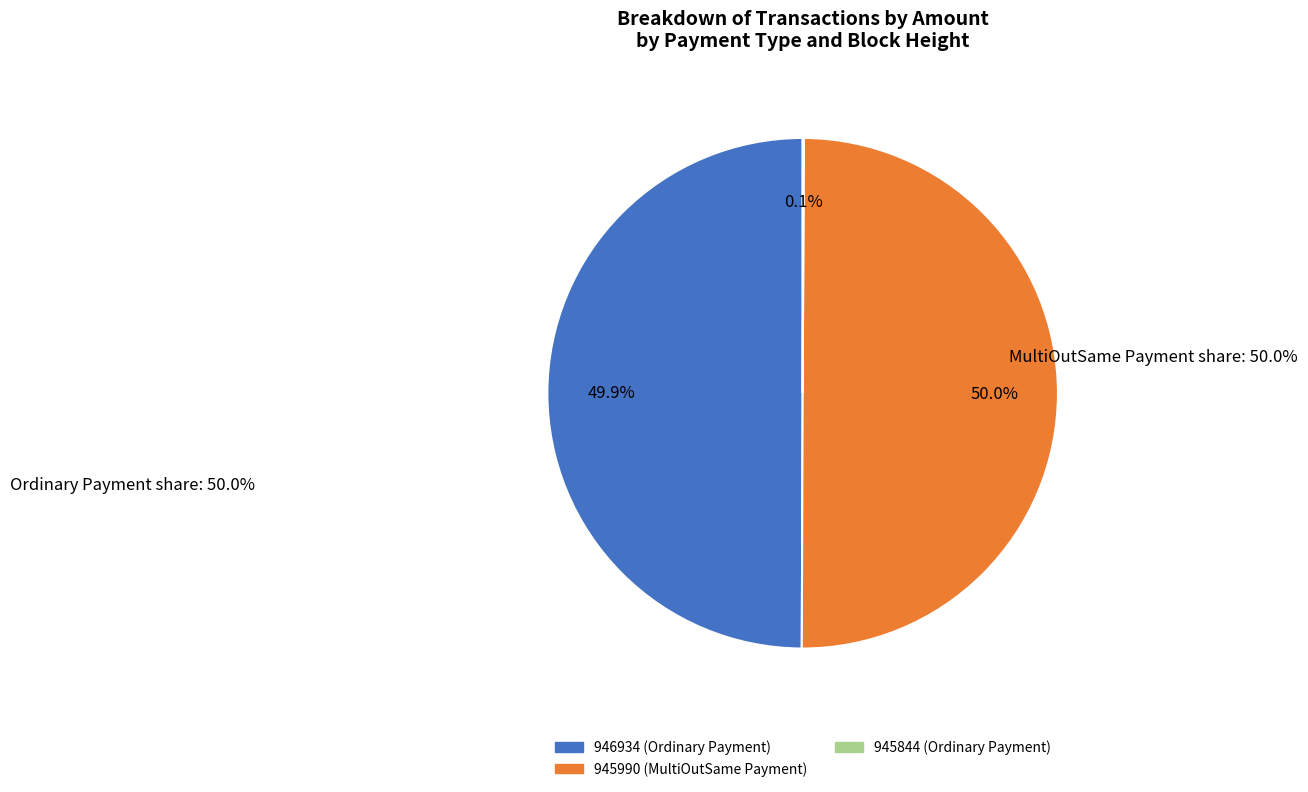

What is the ratio of the value at 945990 (MultiOutSame Payment) to the value at 946934 (Ordinary Payment)?

1.0